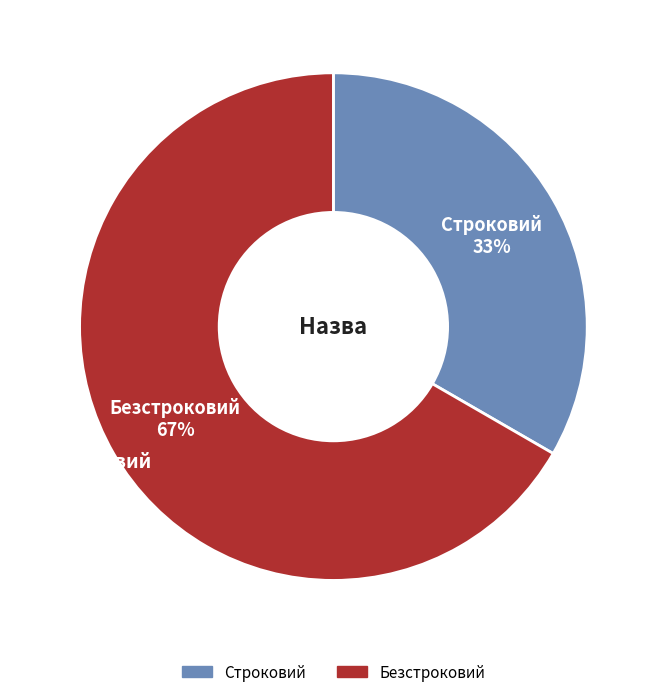

Which slice is the largest?

Безстроковий